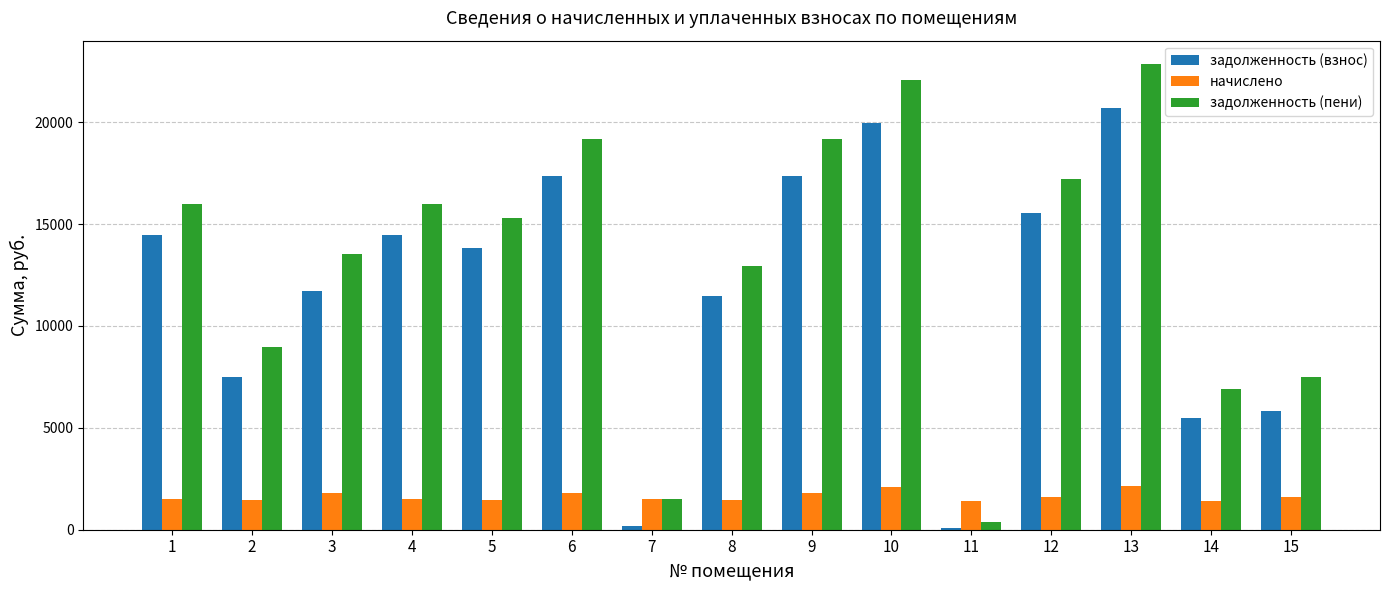

Does the chart contain any negative values?

No